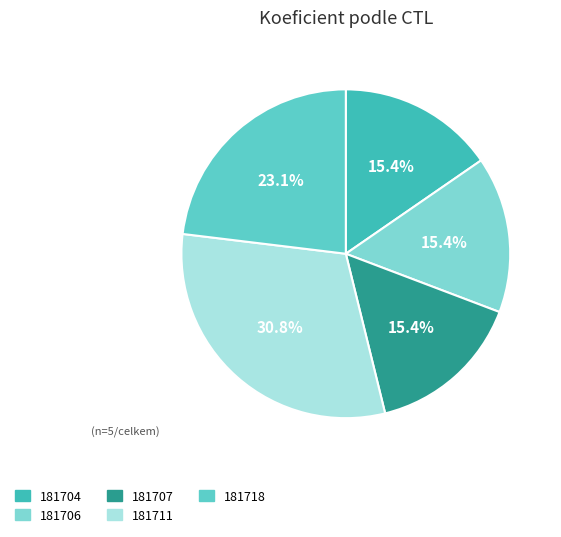

Is 181706 the majority of the pie?

No